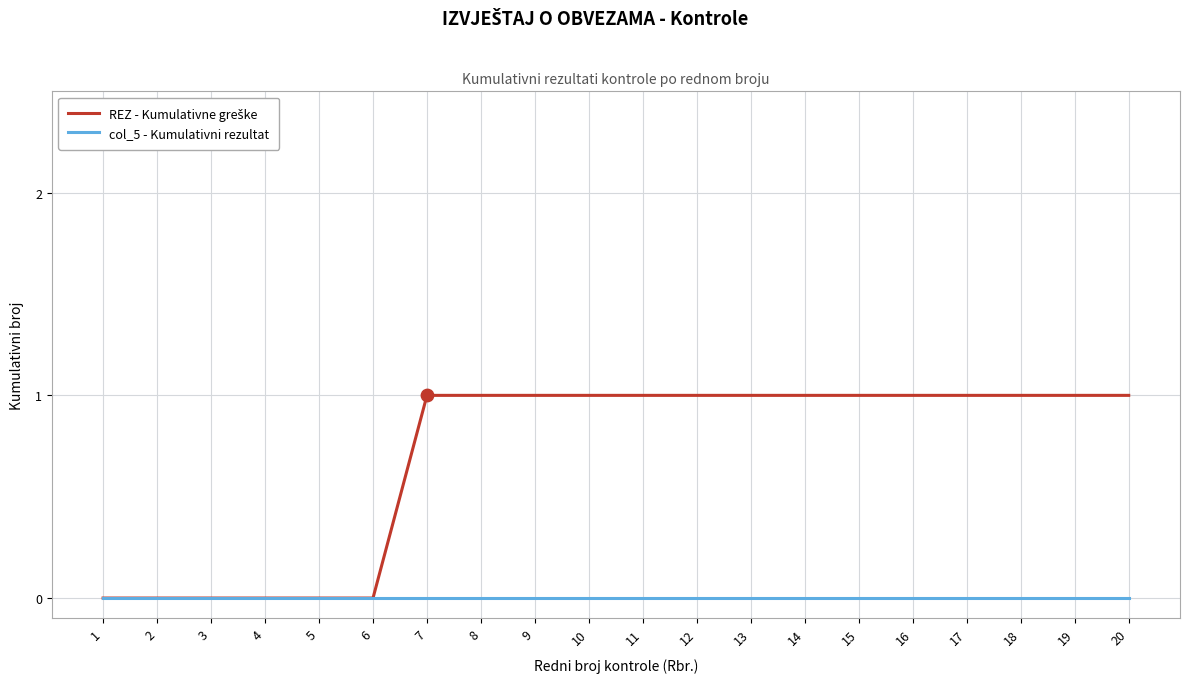

Is it true that col_5 - Kumulativni rezultat equals 0 at 18?

True